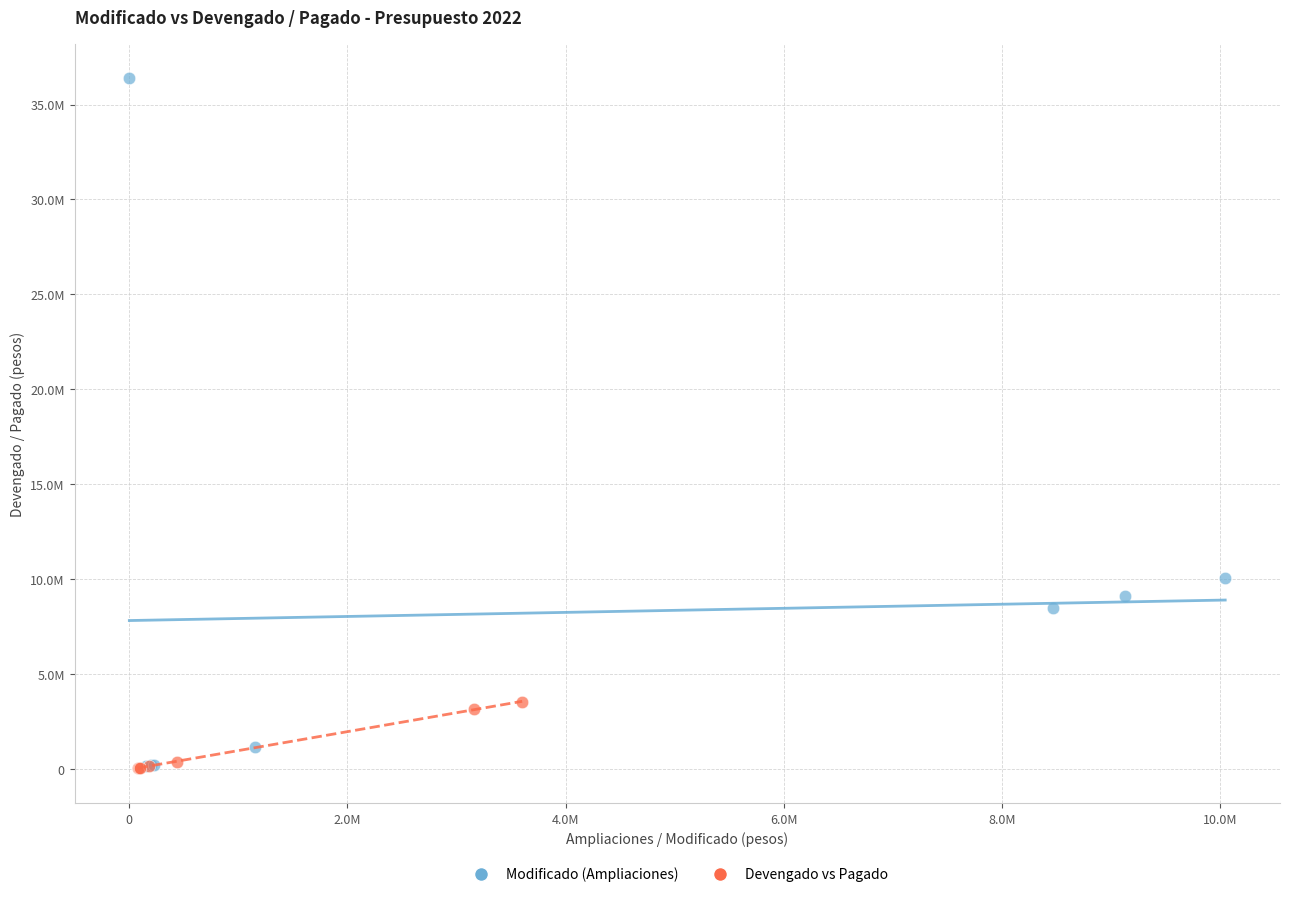

What are all the series names shown in the legend?

Modificado (Ampliaciones), Devengado vs Pagado